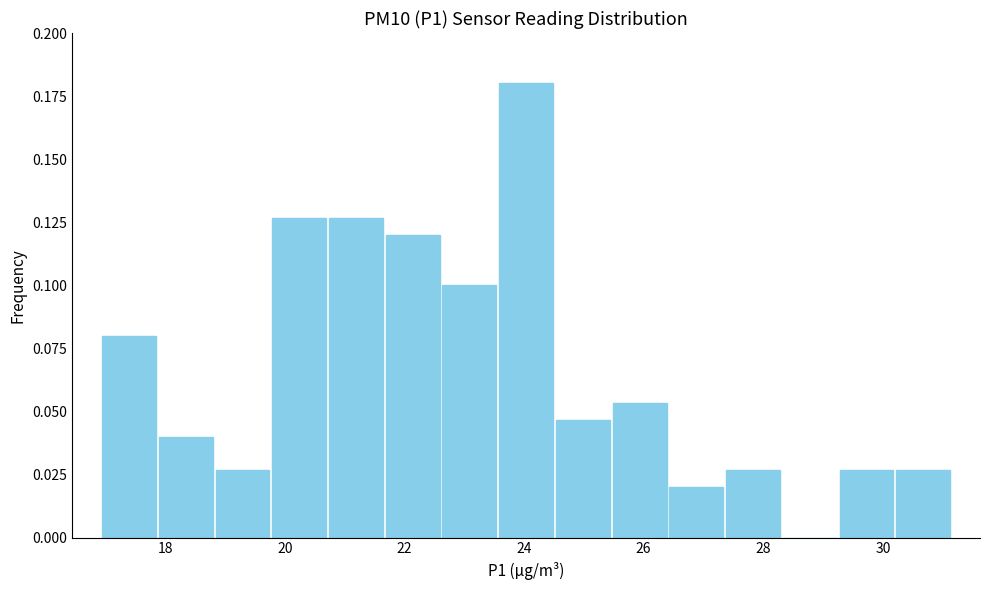

Reading left to right, list every bar in this chart as the range it spans on the x-axis followed by its height. Neither the bar edges nor the heights are printed on the chart, so give them approximately, as read against the axes.

17.0 to 17.8: 0.080
17.8 to 18.8: 0.040
18.8 to 19.8: 0.025
19.8 to 20.8: 0.125
20.8 to 21.6: 0.125
21.6 to 22.6: 0.120
22.6 to 23.6: 0.100
23.6 to 24.6: 0.180
24.6 to 25.4: 0.045
25.4 to 26.4: 0.055
26.4 to 27.4: 0.020
27.4 to 28.4: 0.025
28.4 to 29.2: 0
29.2 to 30.2: 0.025
30.2 to 31.2: 0.025